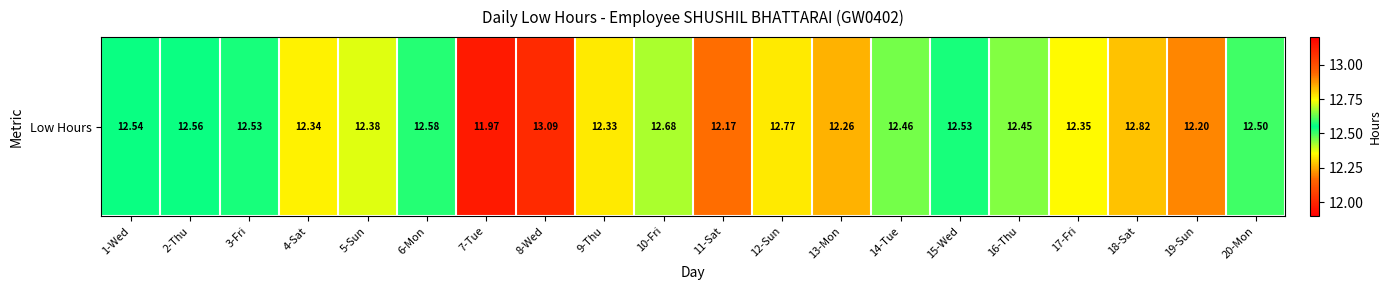

What is the sum of all values?

249.5